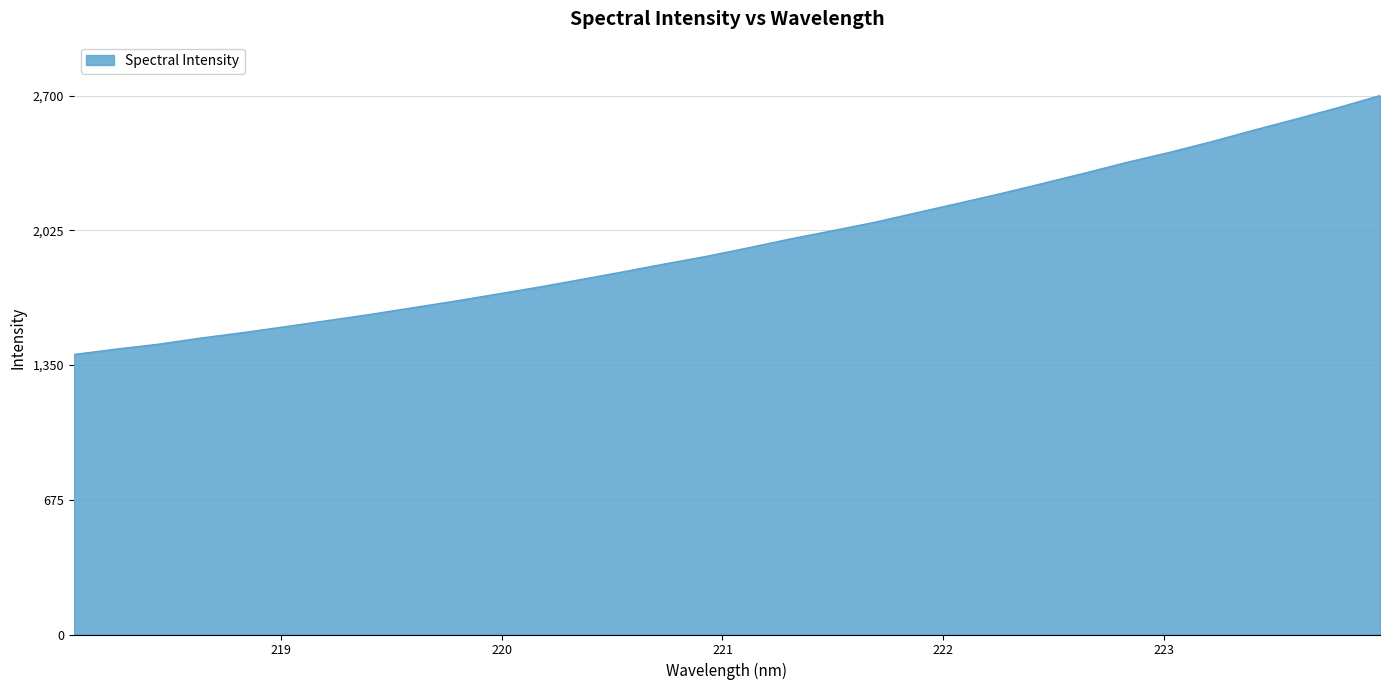

What is the difference between the maximum and minimum values?

1297.3